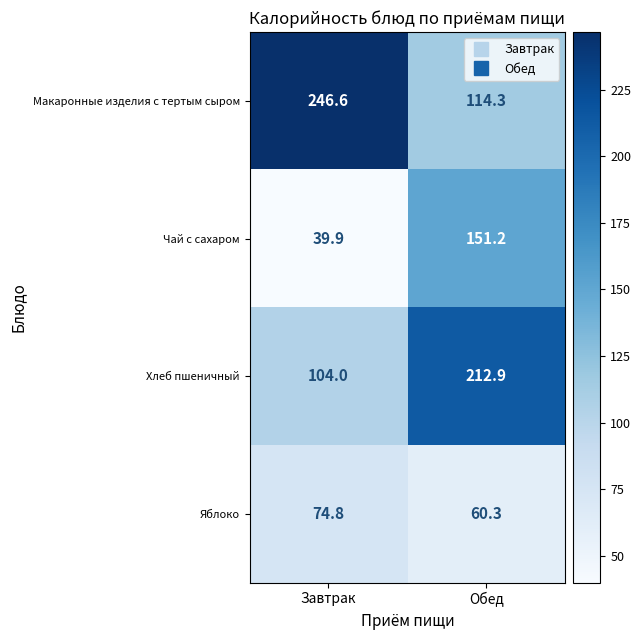

At which label is Чай с сахаром closest to 95?

Завтрак